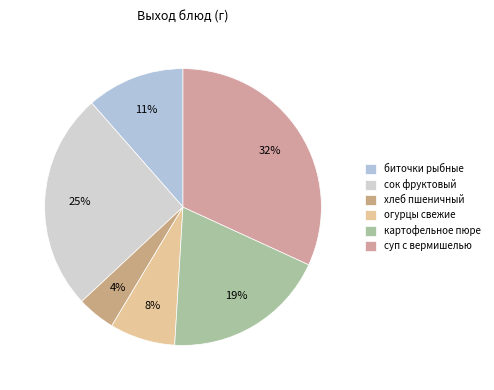

How many segments does this pie chart have?

6